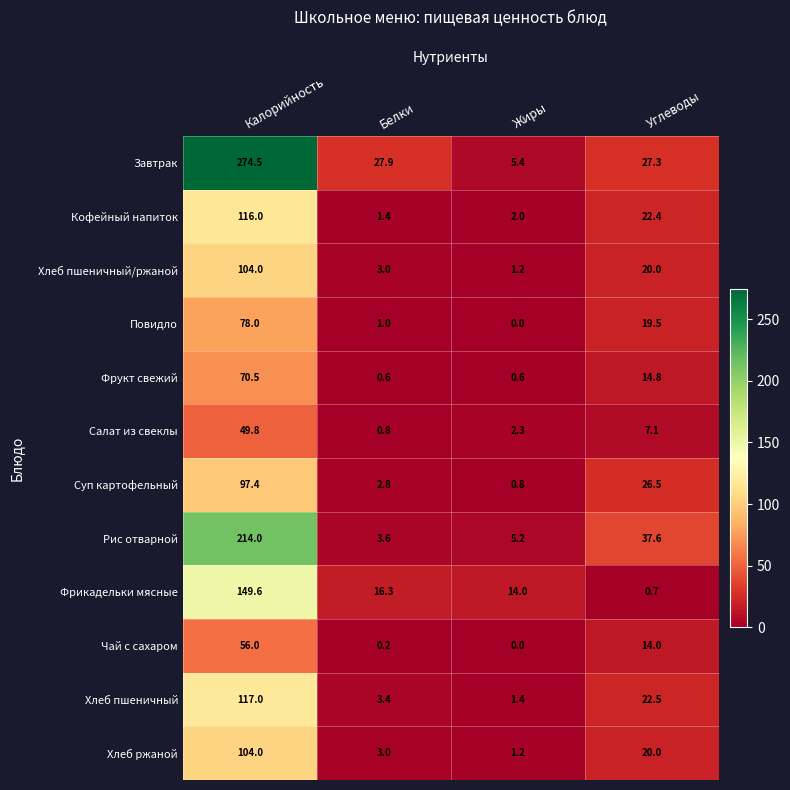

What is the difference between the maximum and minimum values in the Фрикадельки мясные series?

148.9